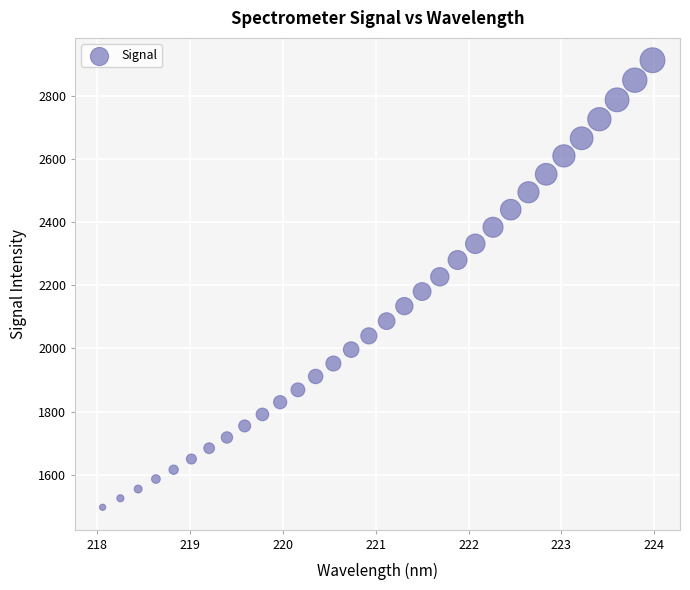

What is the range of Y values (max minus min)?

1415.5